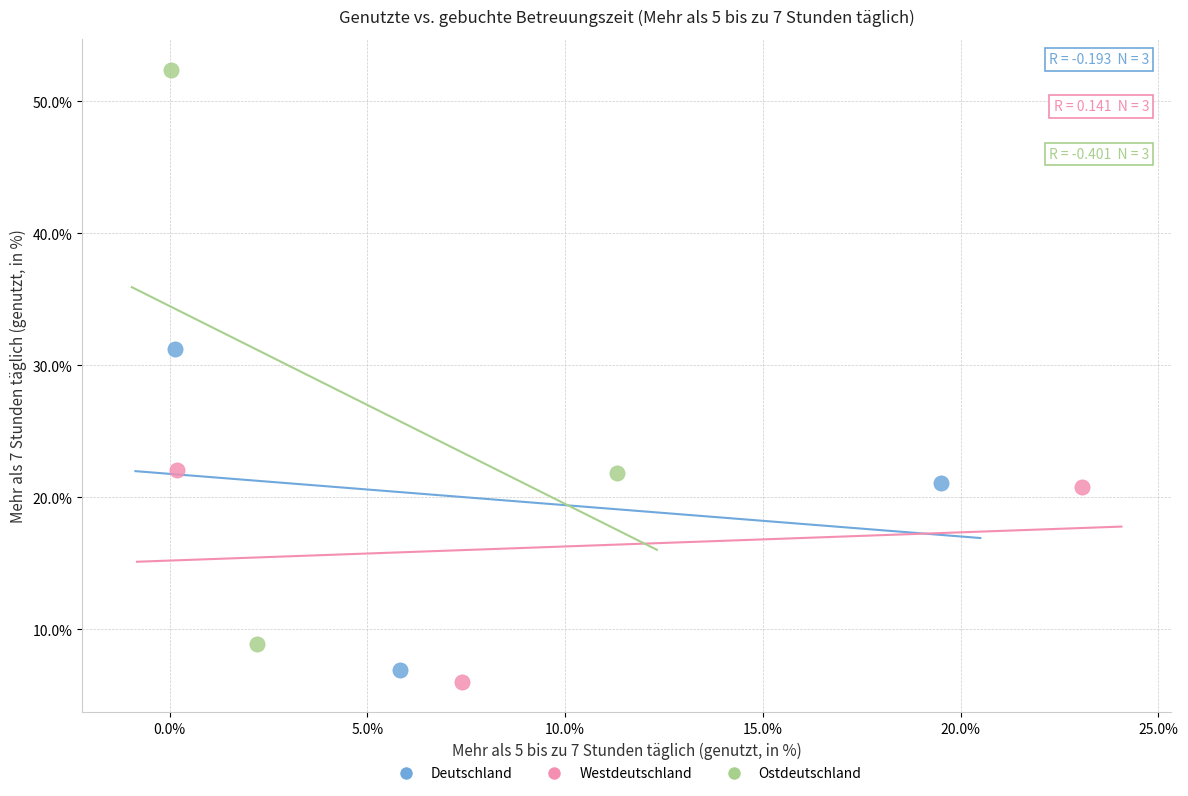

Which series reaches the minimum Y coordinate?

Westdeutschland